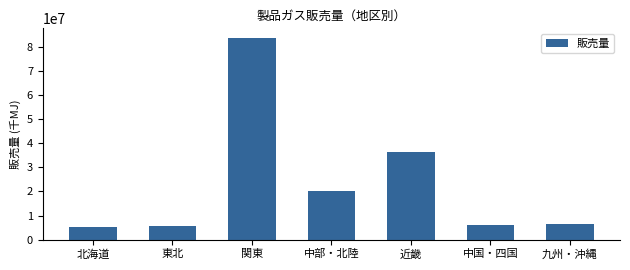

Reading left to right, list all the values displayed in this chart.

5120368	5478798	83518234	20332727	36273774	6032342	6517523